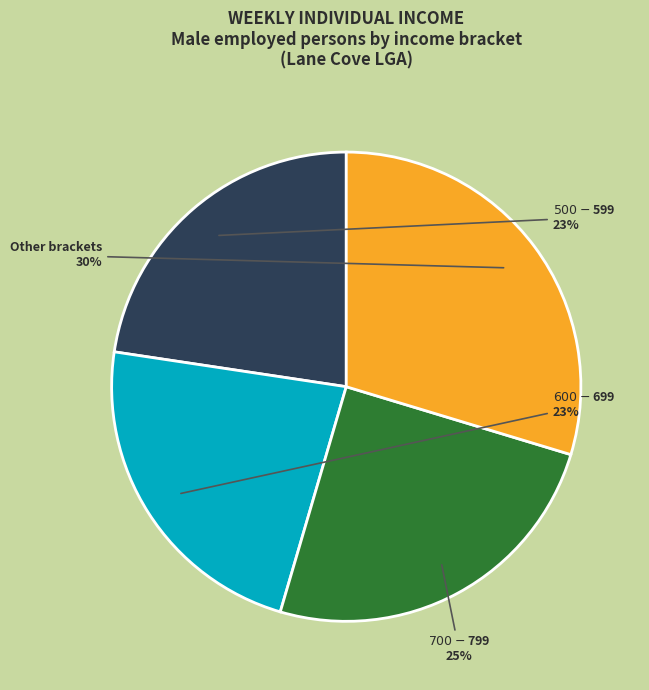

To the nearest percent, what portion does Other brackets represent?

30%